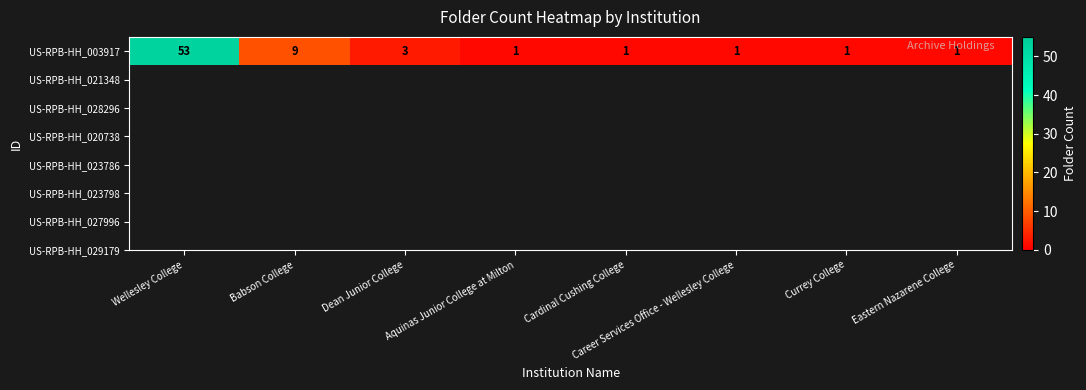

What is the minimum value shown in the chart?

1